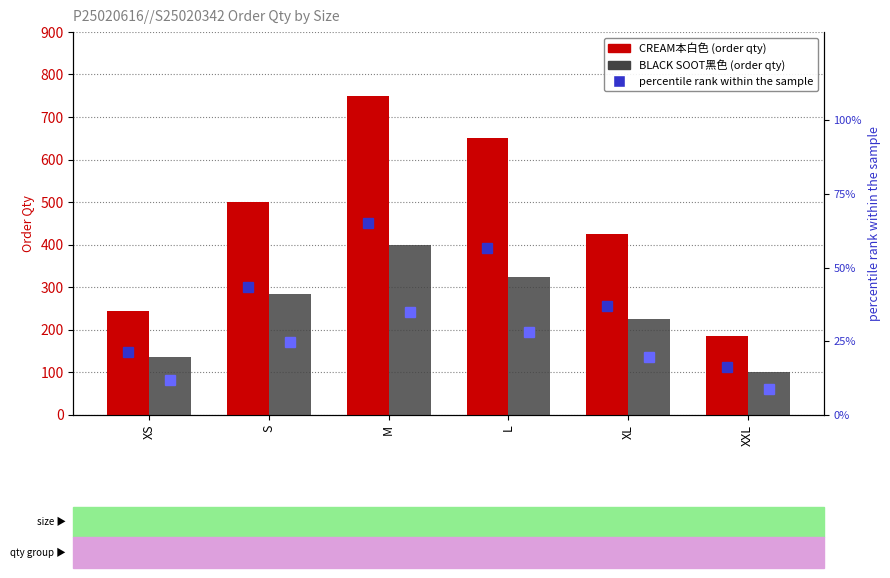

True or false: BLACK percentile rank has a value of 28.3 at L.

True